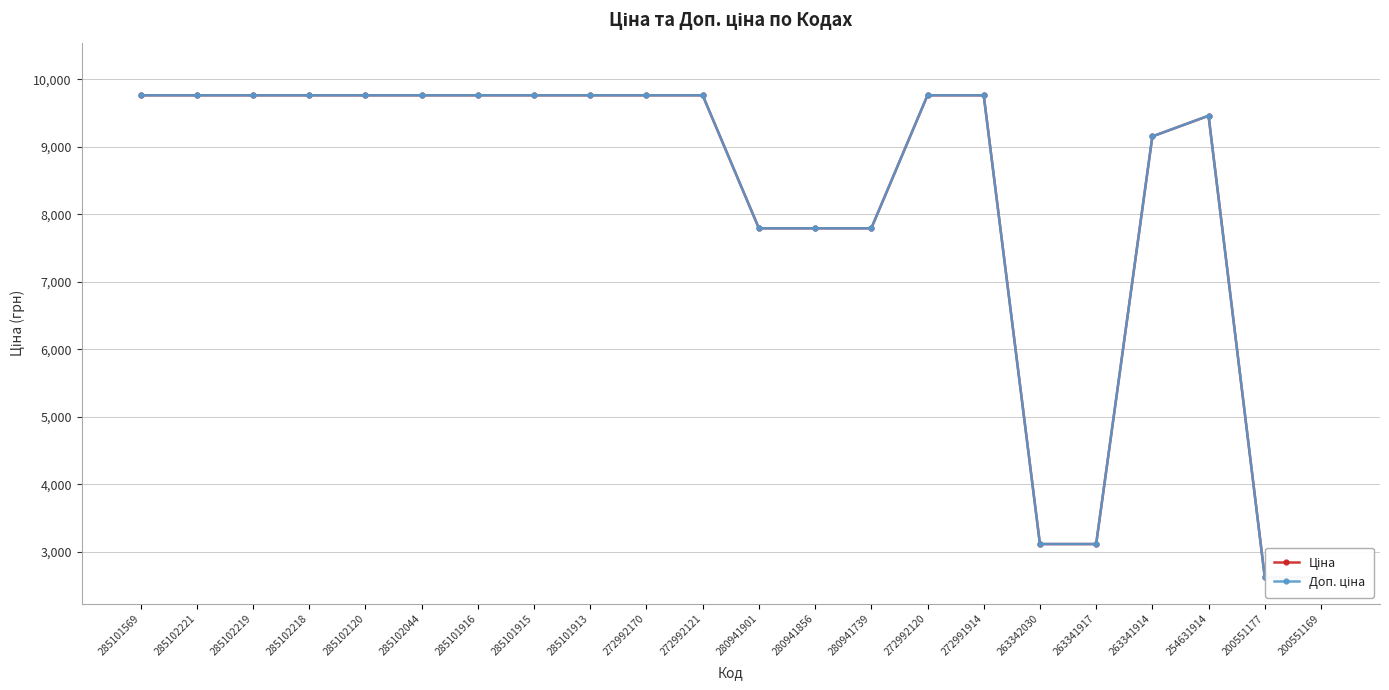

Which series has the largest range (max minus min)?

Доп. ціна